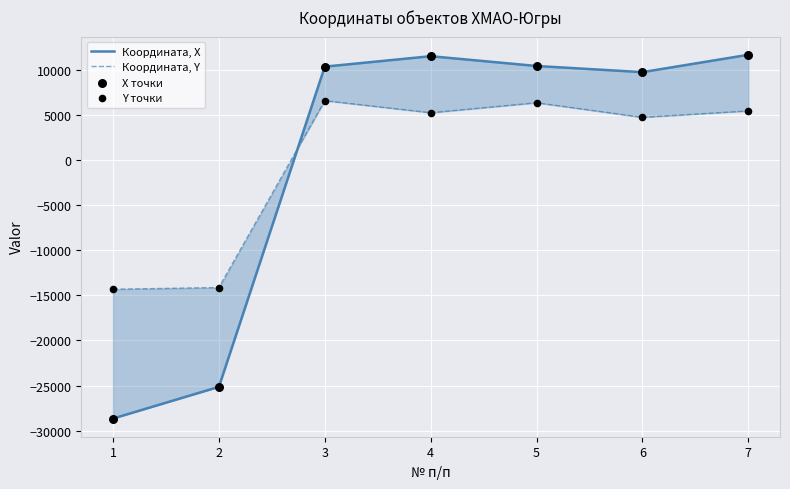

At how many categories does at least one series exceed 8536?

5